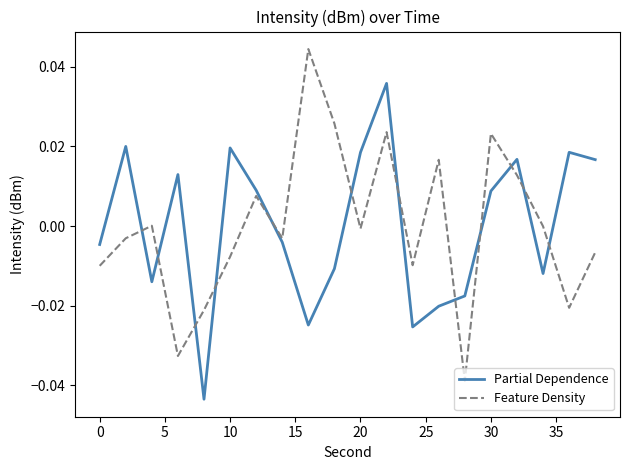

True or false: Feature Density and Partial Dependence intersect in this chart.

True